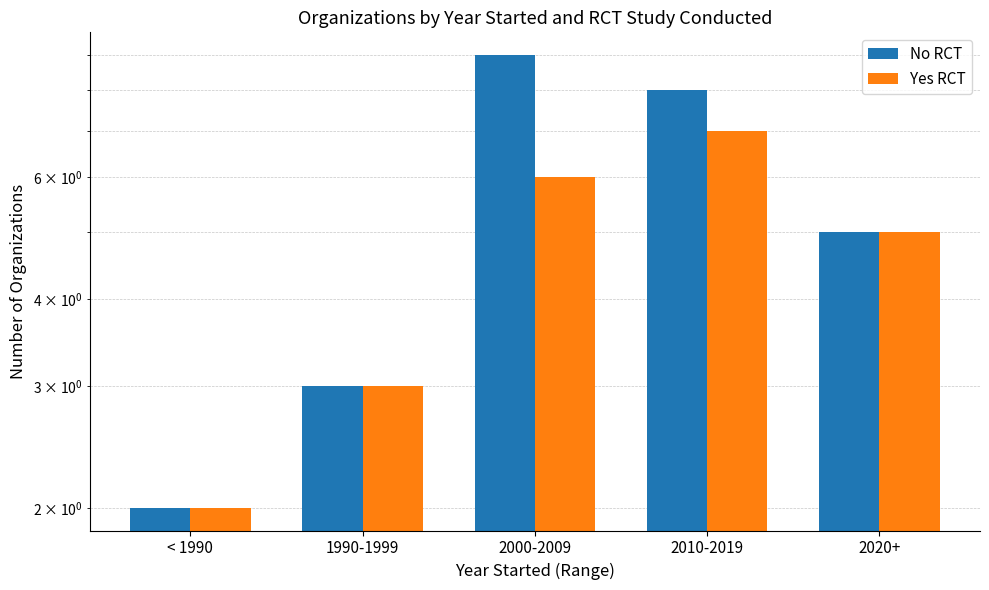

What is the total value across all series at 1990-1999?

6